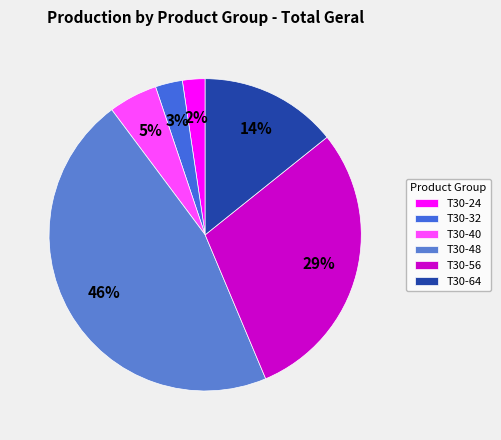

How many segments does this pie chart have?

6